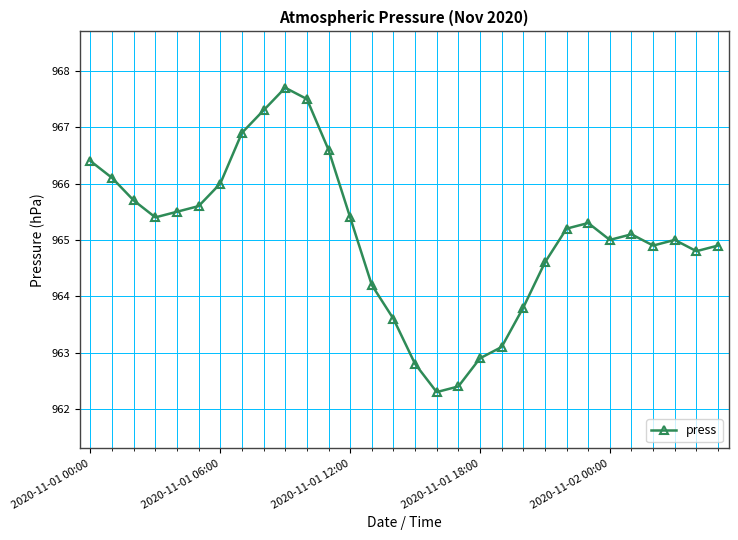

True or false: the data has more than 1 interior local peaks.

True